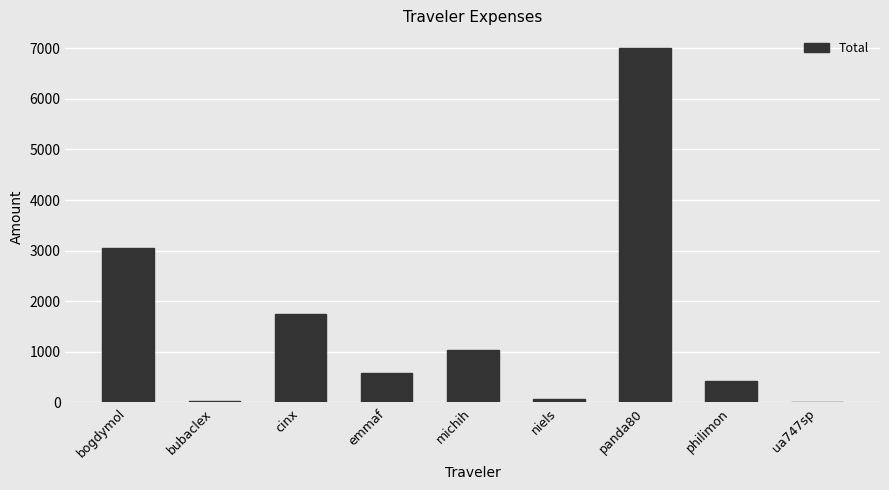

What is the maximum value shown in the chart?

7003.1